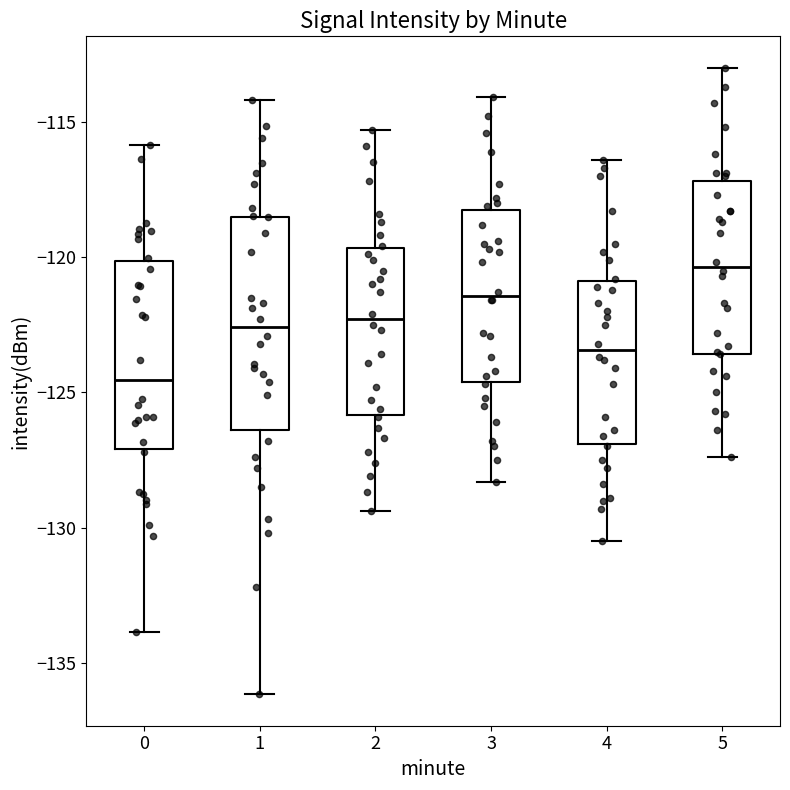

Which box's median line is the highest?

5